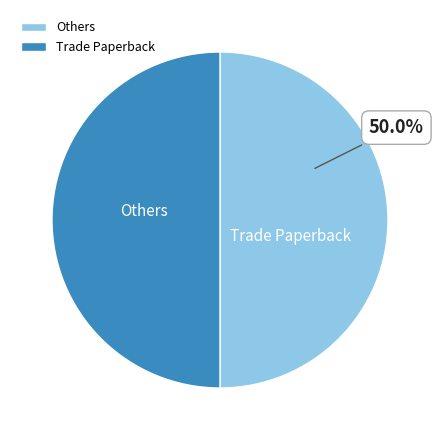

Is there a majority slice in this chart?

No